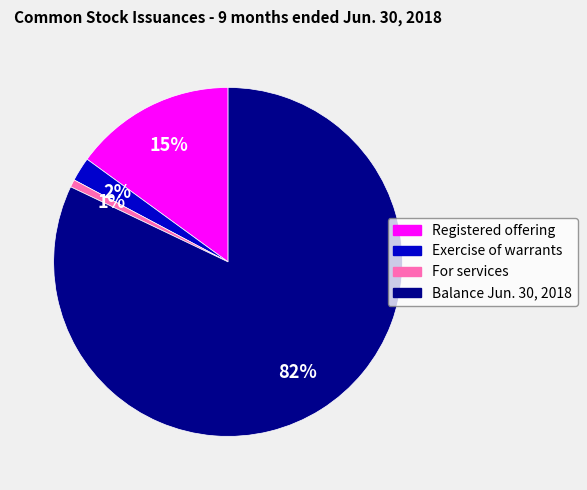

Does any single category account for the majority?

Yes